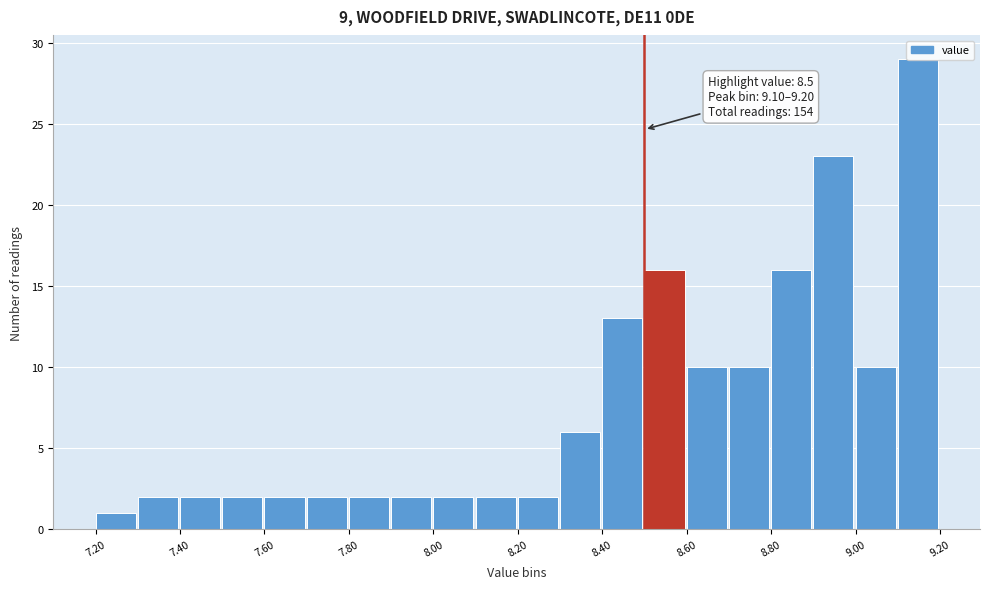

Which range on the x-axis has the tallest bar?

9.1 to 9.2